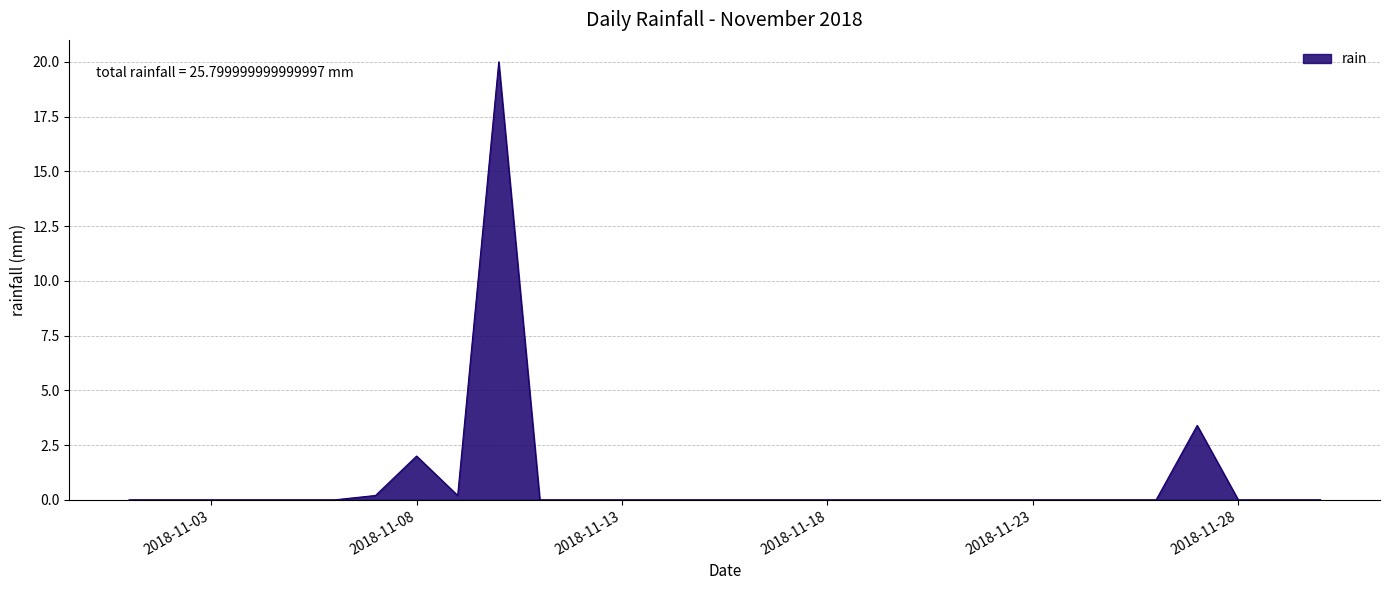

What is the difference between the maximum and minimum values?

20.0